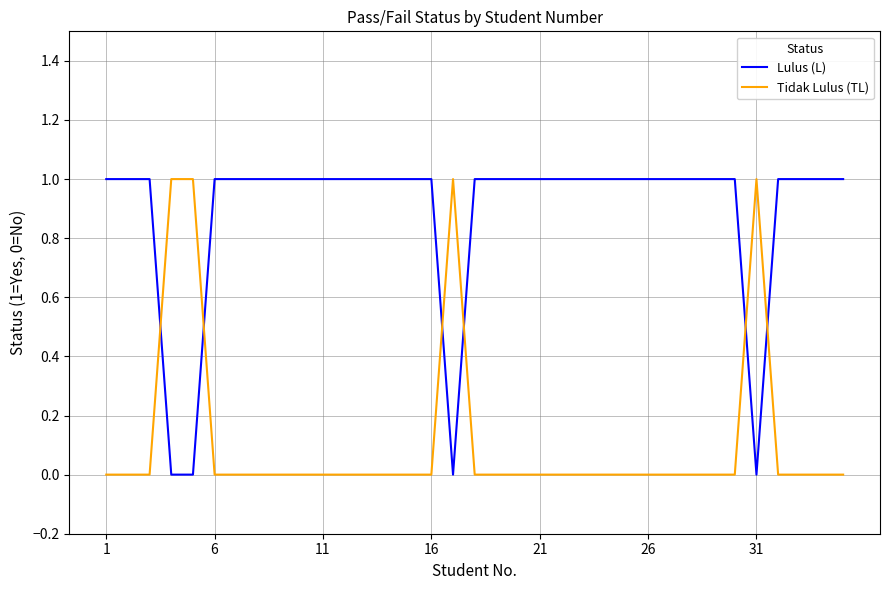

How many times do Tidak Lulus (TL) and Lulus (L) cross each other?

6